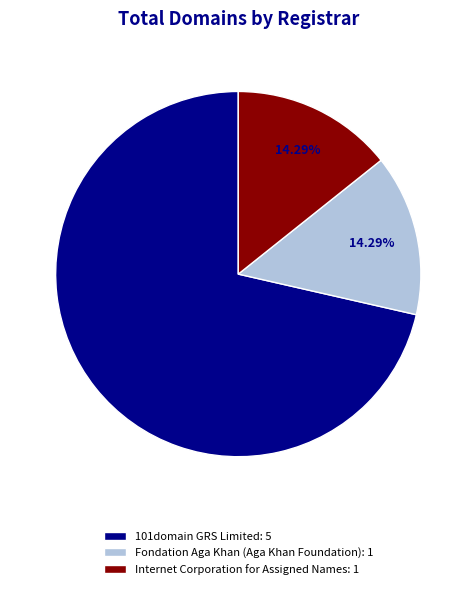

Approximately how many times larger is the value at 101domain GRS Limited: 5 compared to Internet Corporation for Assigned Names: 1?

5.0